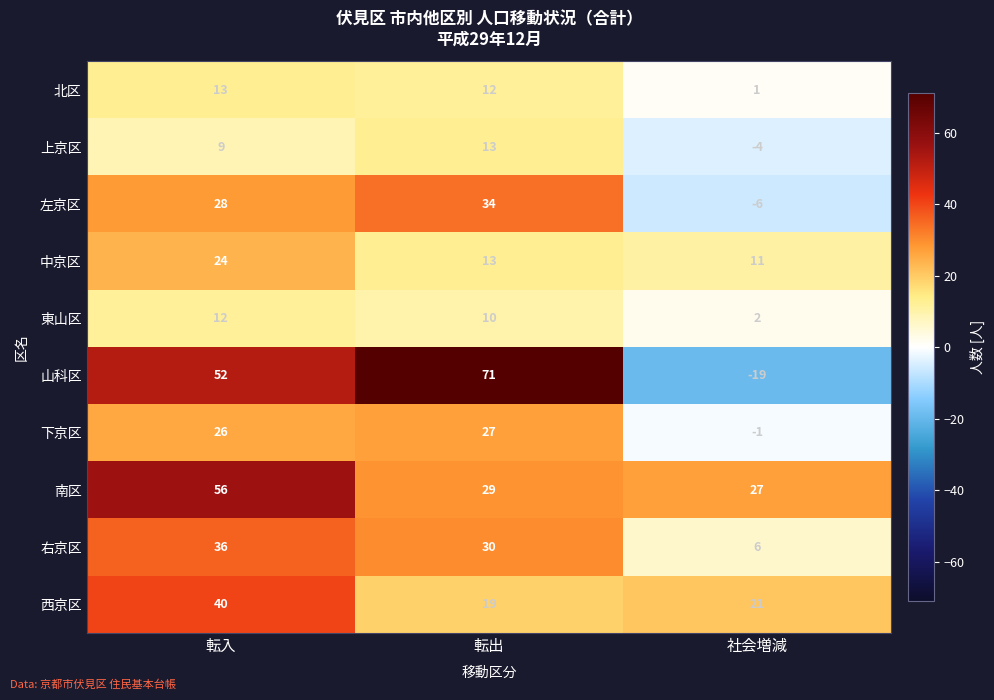

Where is 左京区 nearest to the value 14?

転入